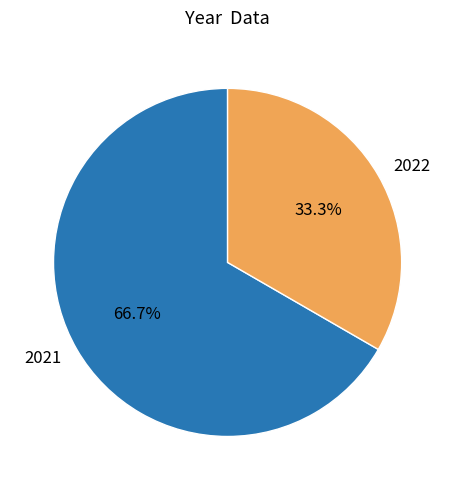

Approximately how many times larger is the value at 2022 compared to 2021?

0.5